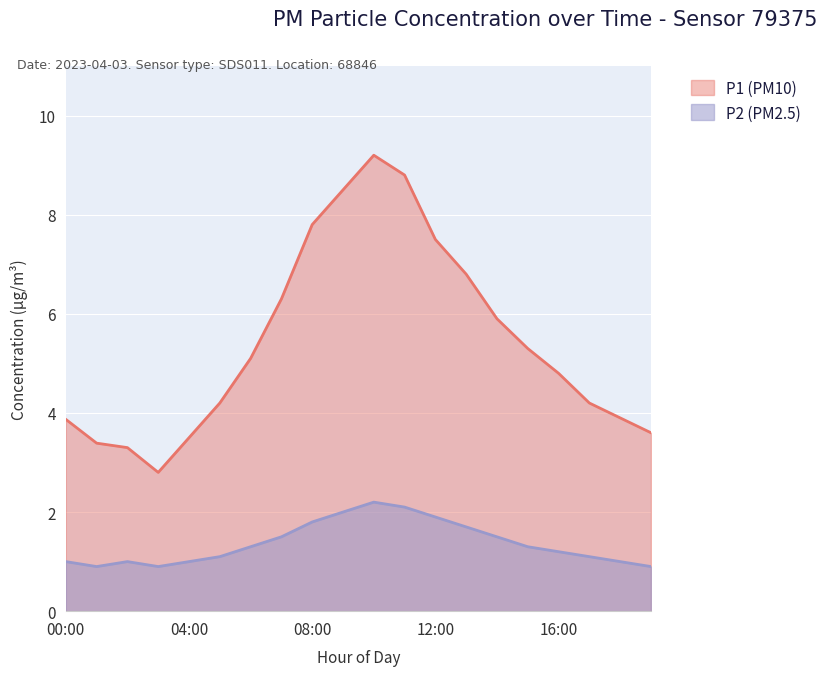

How many lines are shown in the chart?

2